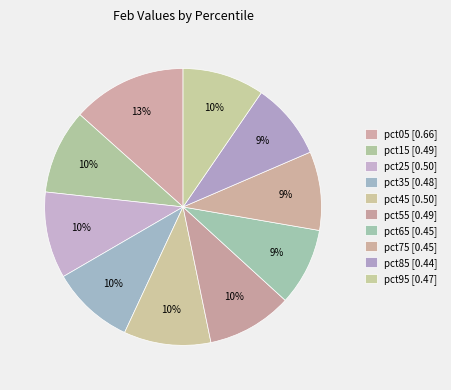

To the nearest percent, what is the difference between the largest and smallest slice percentages?

4%